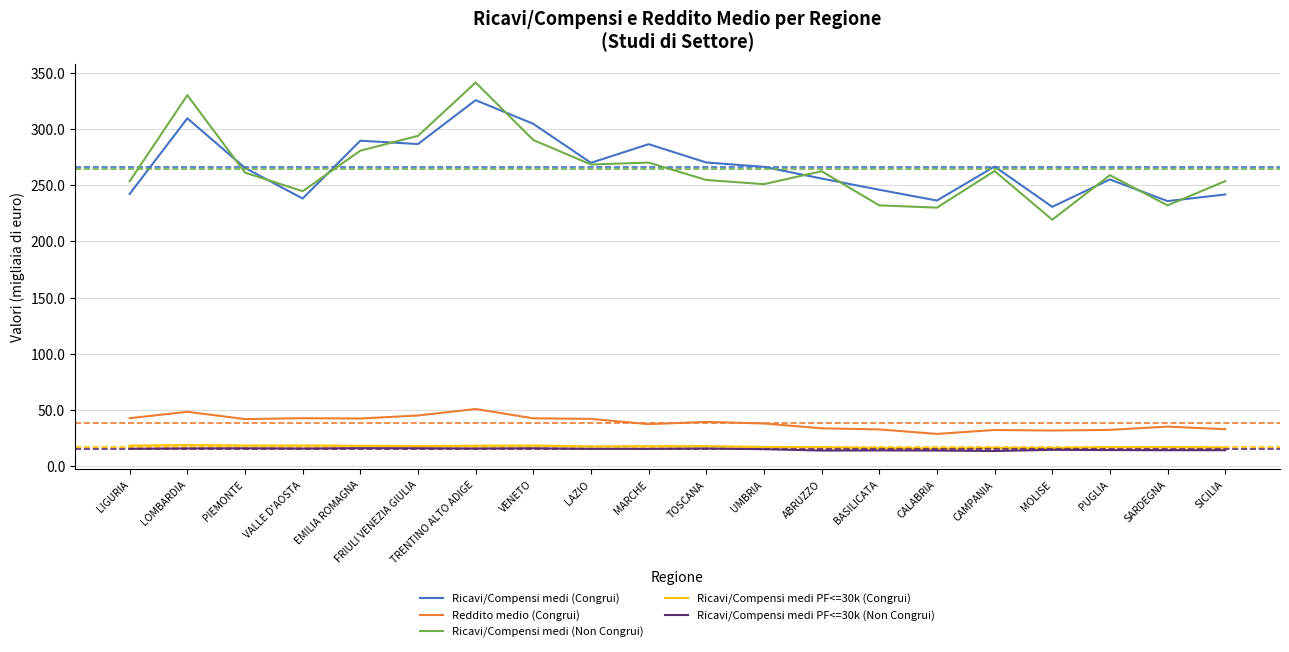

Rank the series by their maximum value, from lowest to highest.

Ricavi/Compensi medi PF<=30k (Non Congrui), Ricavi/Compensi medi PF<=30k (Congrui), Reddito medio (Congrui), Ricavi/Compensi medi (Congrui), Ricavi/Compensi medi (Non Congrui)